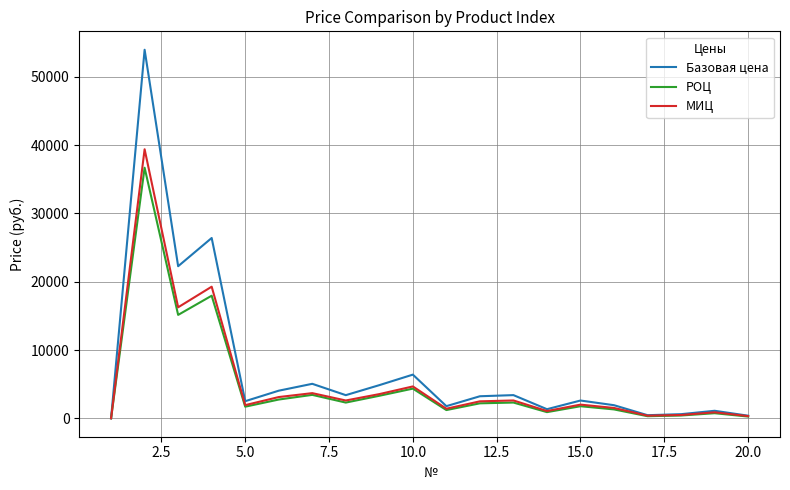

Does the chart display data point markers on the line(s)?

No